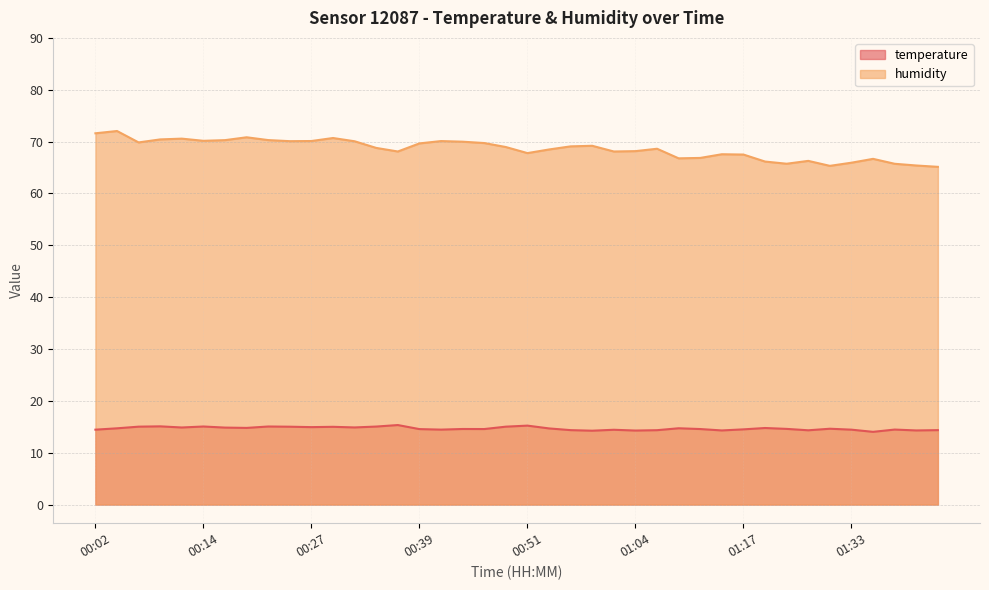

Reading right to left, extract all data points from this chart.

temperature: 01:43=14.3	01:40=14.3	01:38=14.5	01:35=14.0	01:33=14.4	01:30=14.6	01:28=14.3	01:25=14.6	01:20=14.8	01:17=14.5	01:14=14.3	01:12=14.6	01:09=14.7	01:06=14.3	01:04=14.3	01:01=14.4	00:59=14.2	00:56=14.3	00:54=14.7	00:51=15.2	00:49=15.0	00:46=14.6	00:44=14.6	00:41=14.4	00:39=14.6	00:36=15.3	00:34=15.0	00:31=14.9	00:29=15.0	00:27=14.9	00:24=15.0	00:22=15.1	00:19=14.8	00:17=14.8	00:14=15.1	00:12=14.9	00:09=15.1	00:07=15.0	00:04=14.7	00:02=14.4
humidity: 01:43=65.1	01:40=65.4	01:38=65.7	01:35=66.7	01:33=65.9	01:30=65.3	01:28=66.3	01:25=65.7	01:20=66.2	01:17=67.5	01:14=67.6	01:12=66.8	01:09=66.8	01:06=68.6	01:04=68.2	01:01=68.1	00:59=69.2	00:56=69.1	00:54=68.5	00:51=67.8	00:49=69.0	00:46=69.7	00:44=70.0	00:41=70.1	00:39=69.7	00:36=68.1	00:34=68.8	00:31=70.1	00:29=70.7	00:27=70.1	00:24=70.1	00:22=70.3	00:19=70.8	00:17=70.3	00:14=70.2	00:12=70.6	00:09=70.4	00:07=69.8	00:04=72.0	00:02=71.6